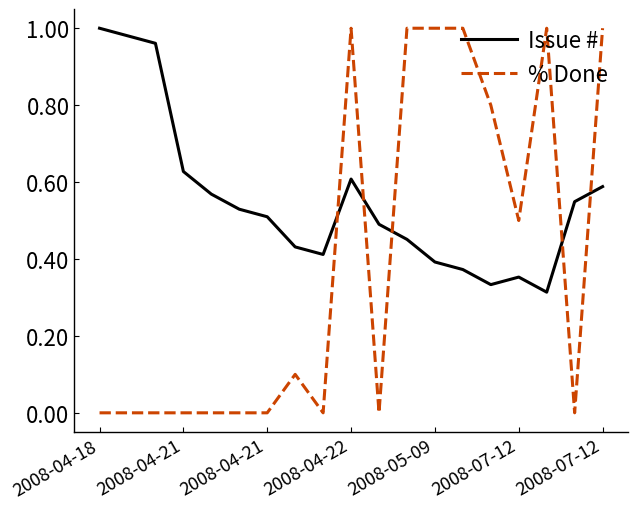

What is the difference between the maximum and minimum values in the Issue # series?

0.7